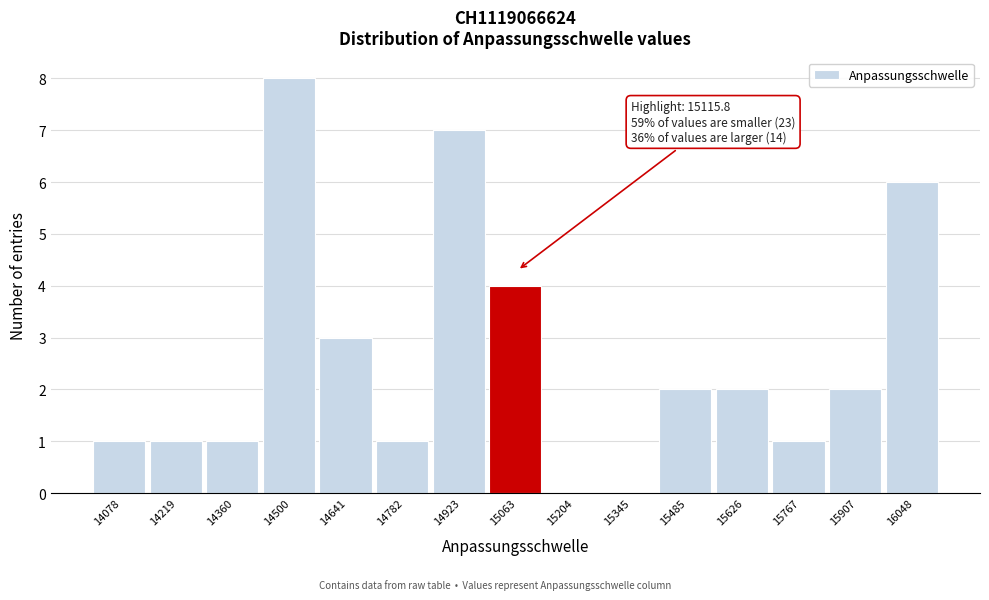

Reading left to right, what are all the values shown in this chart?

14078=1	14219=1	14360=1	14500=8	14641=3	14782=1	14923=7	15063=4	15204=0	15345=0	15485=2	15626=2	15767=1	15907=2	16048=6